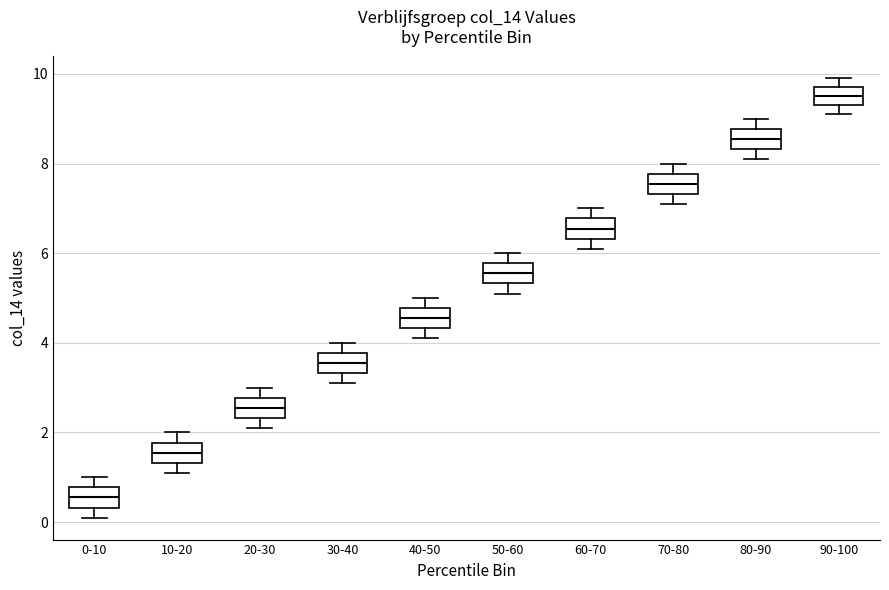

Where does the median line of the box for 20-30 sit on the y-axis? The values are not printed on the chart, so give them approximately, as read against the axis.

2.6